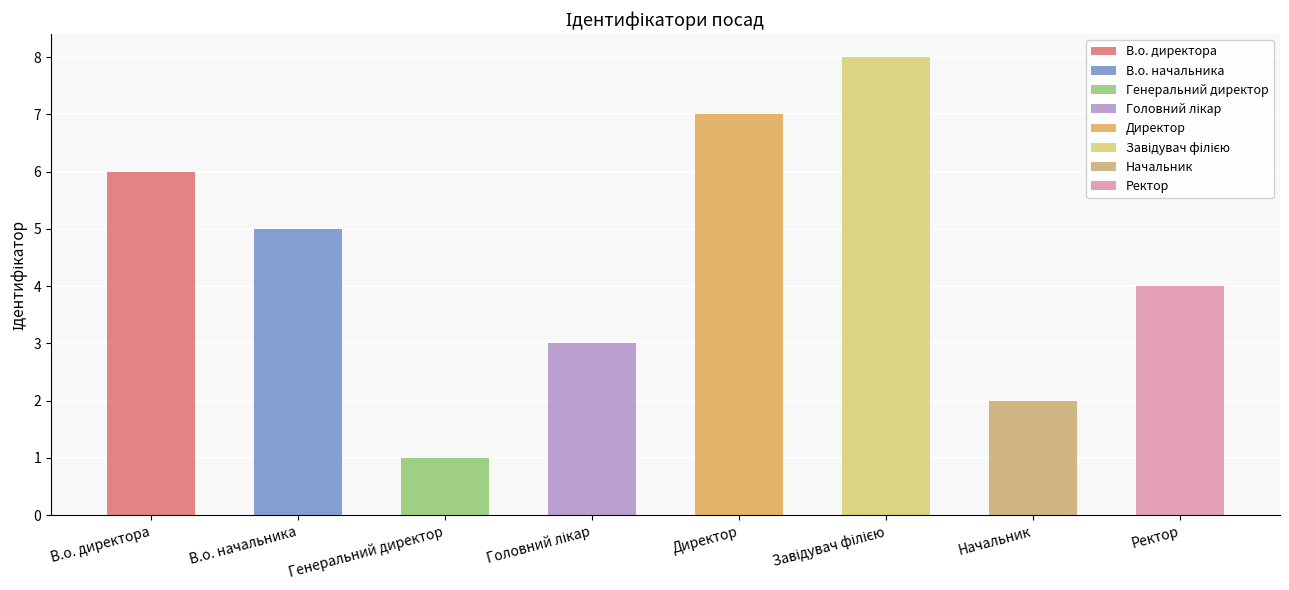

What is the value of the 7th bar from the left?

2